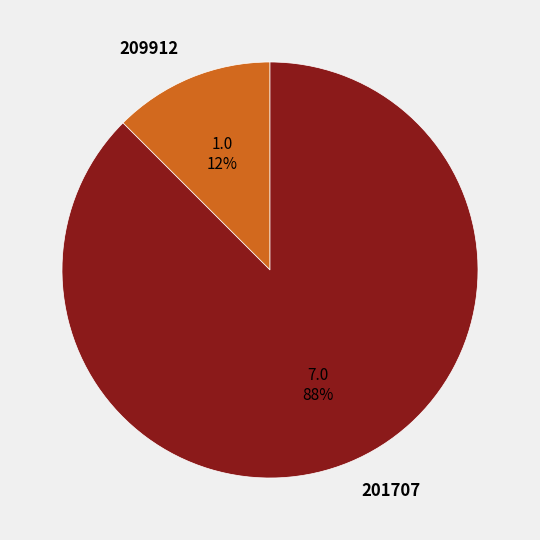

How many segments does this pie chart have?

2